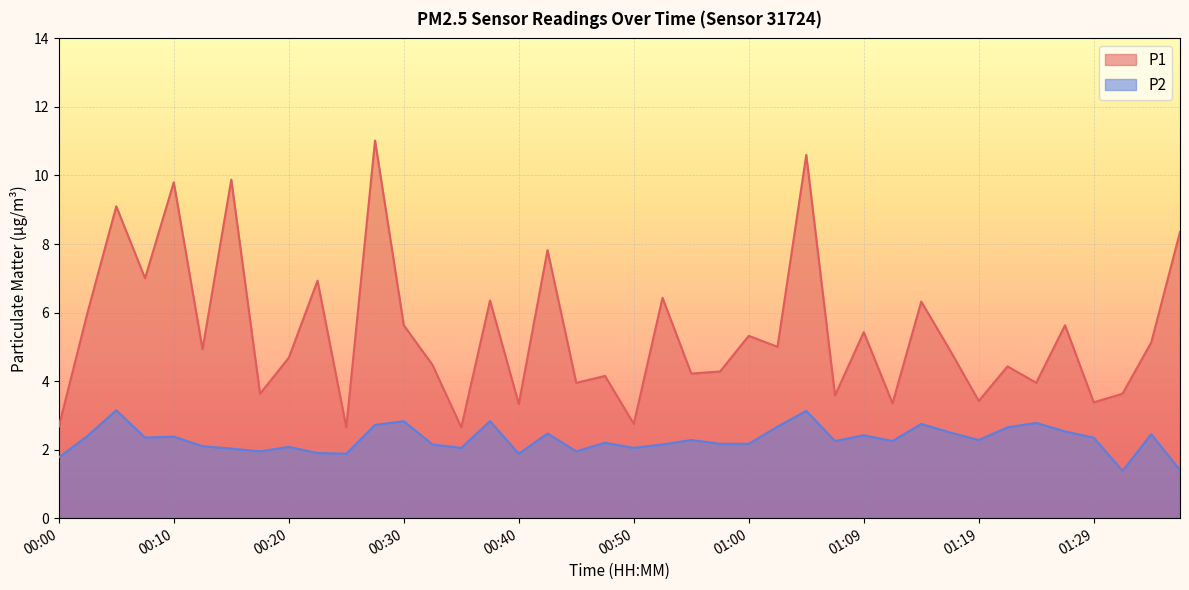

What is the value of the P2 point at the 6th from the left?

2.1